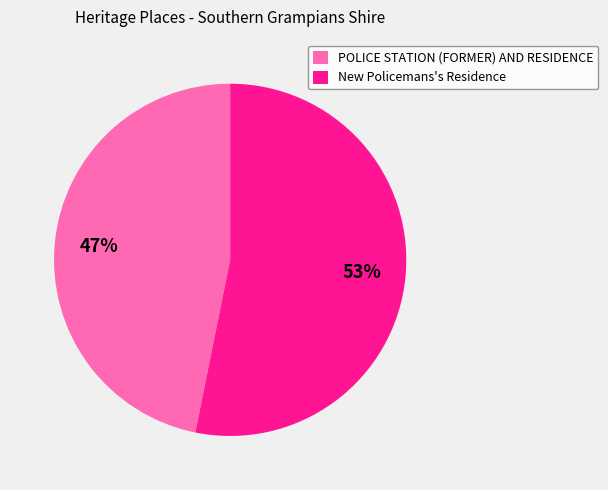

To the nearest percent, what percentage of the pie is New Policemans's Residence?

53%